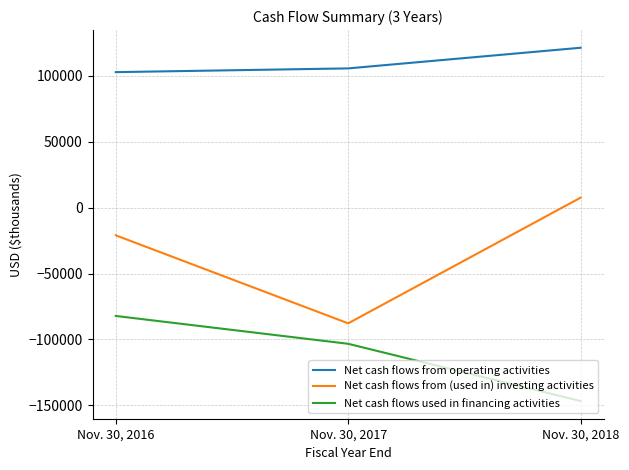

What is the difference between the Net cash flows used in financing activities values at Nov. 30, 2016 and Nov. 30, 2018?

64578